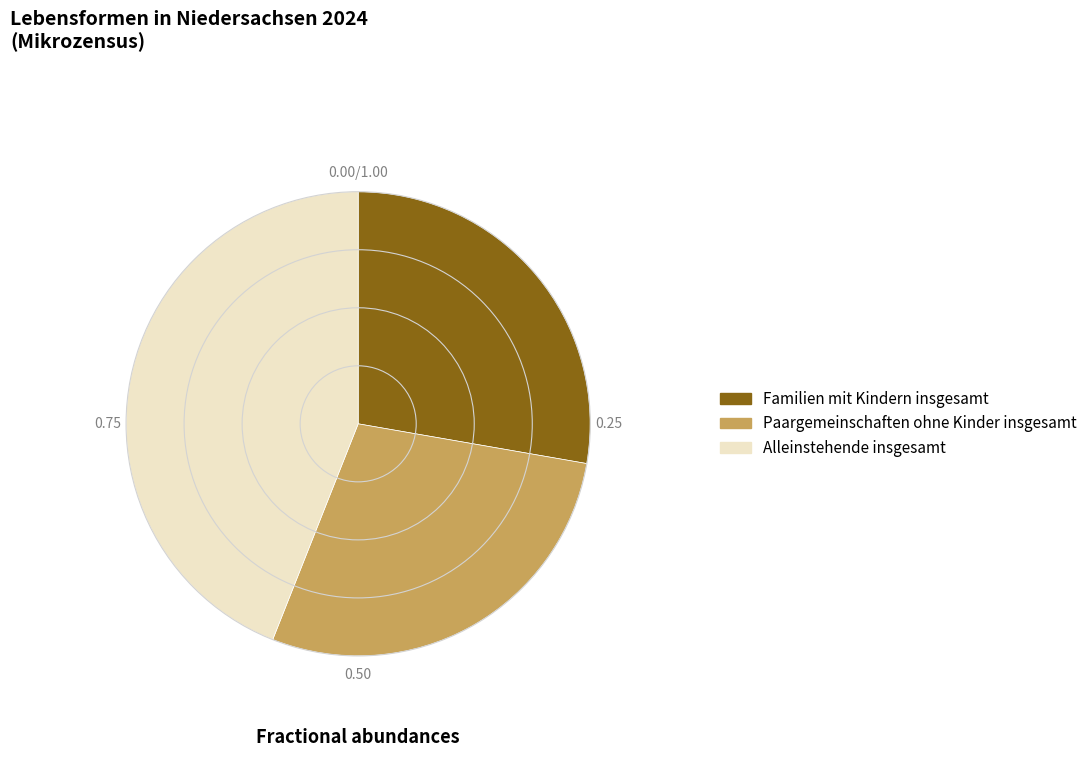

How many slices are in this pie chart?

3